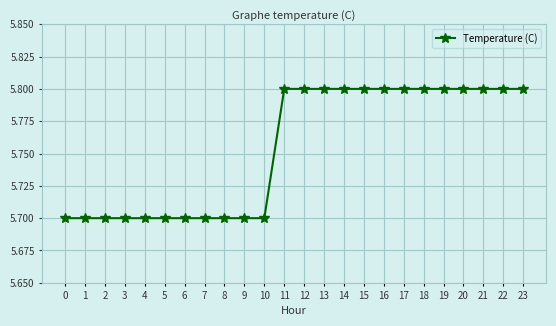

What is the average value?

5.8